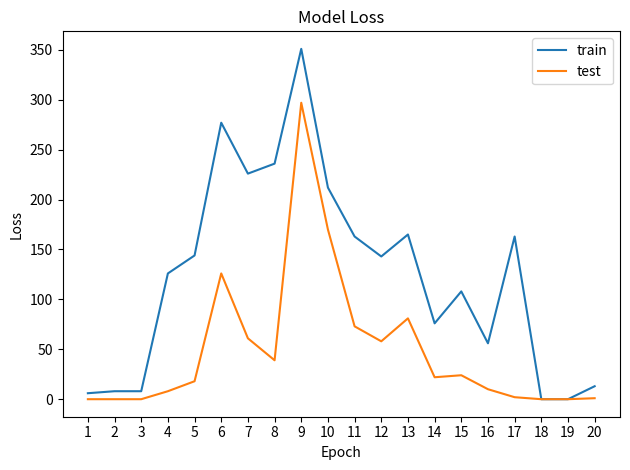

Which series has the largest range (max minus min)?

train